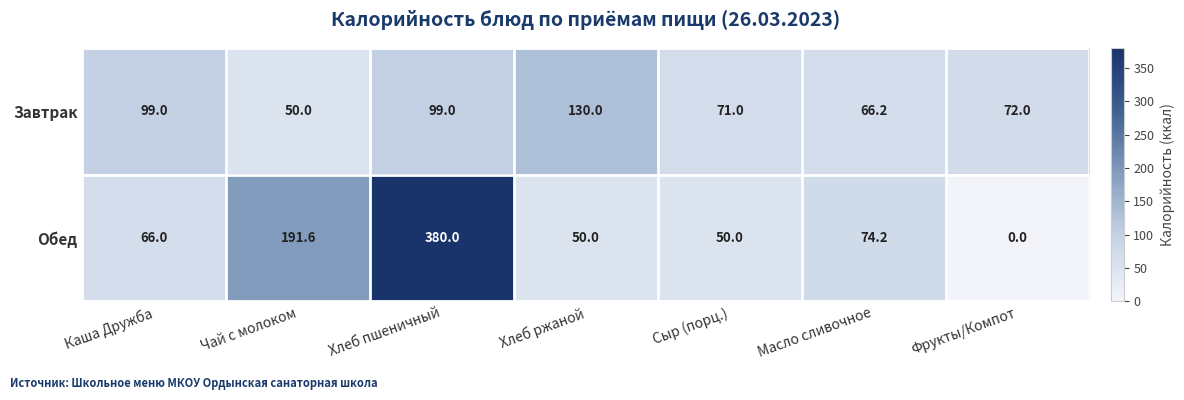

Which series has the largest range (max minus min)?

Обед